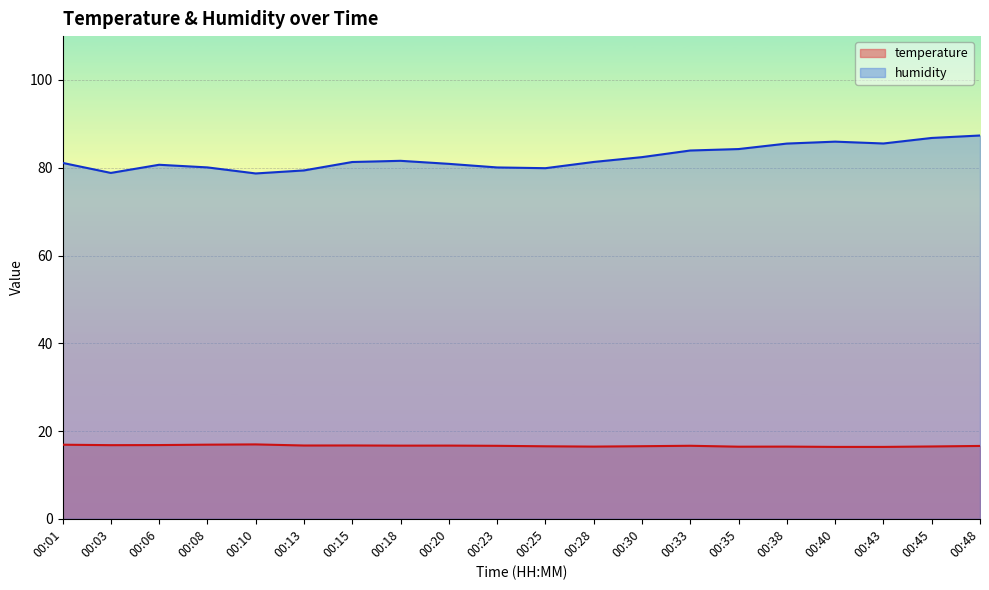

True or false: humidity and temperature cross at least once.

False